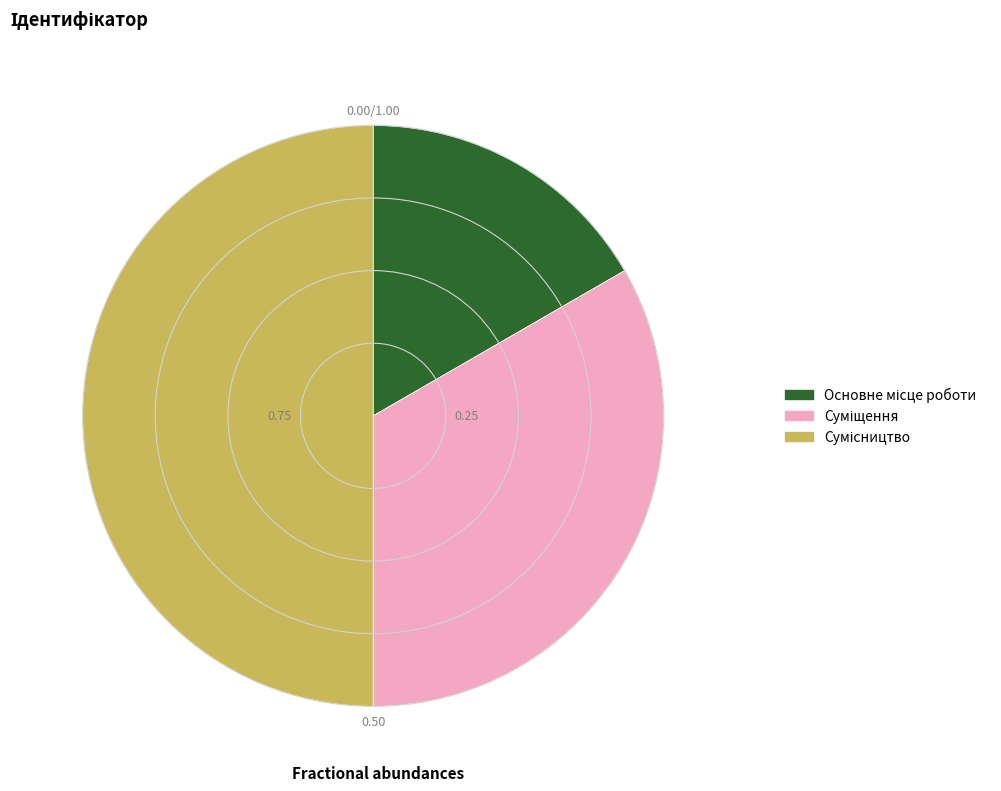

How many segments does this pie chart have?

3